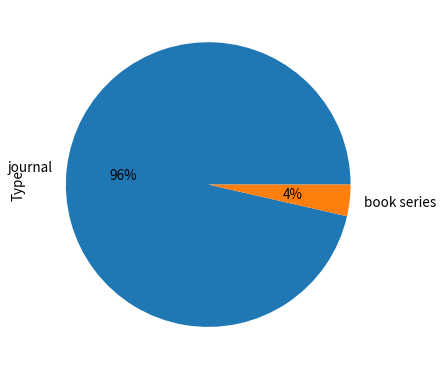

How many segments does this pie chart have?

2